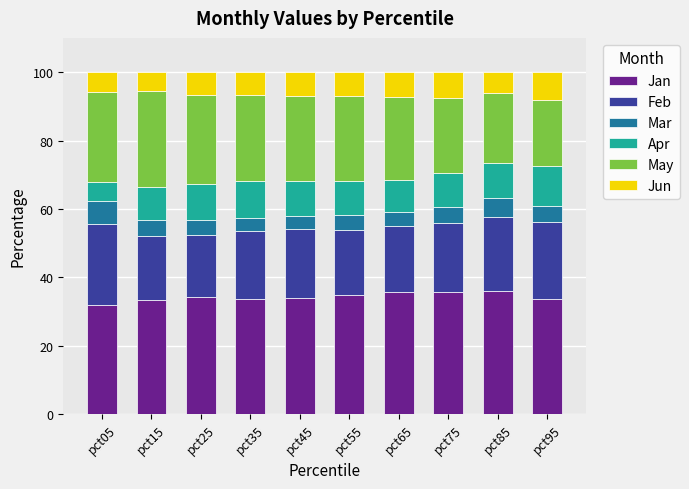

At which label does Jan reach its minimum?

pct05